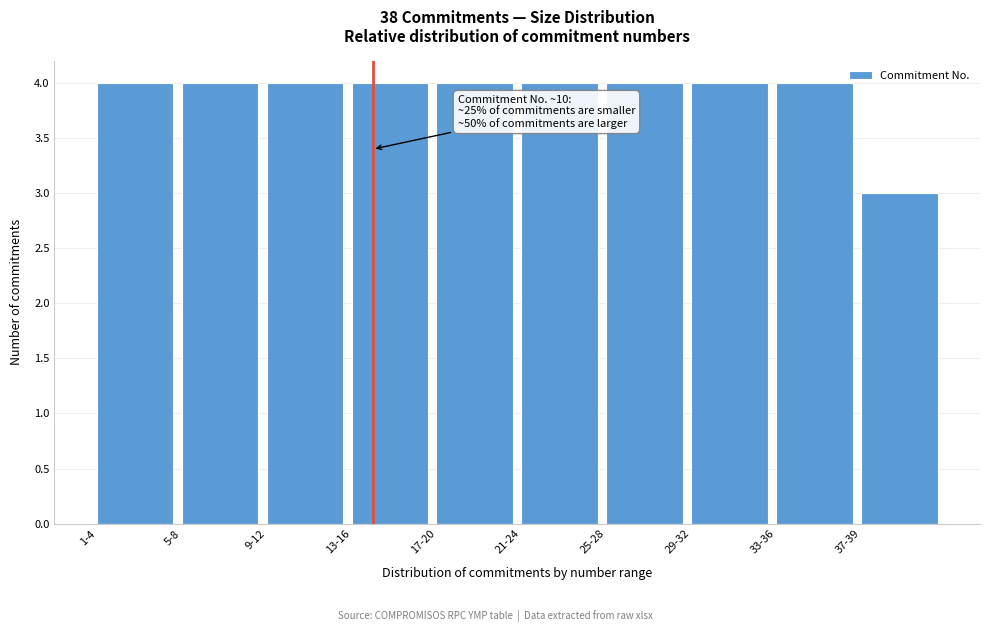

Reading left to right, extract all data points from this chart.

1-4=4	5-8=4	9-12=4	13-16=4	17-20=4	21-24=4	25-28=4	29-32=4	33-36=4	37-39=3